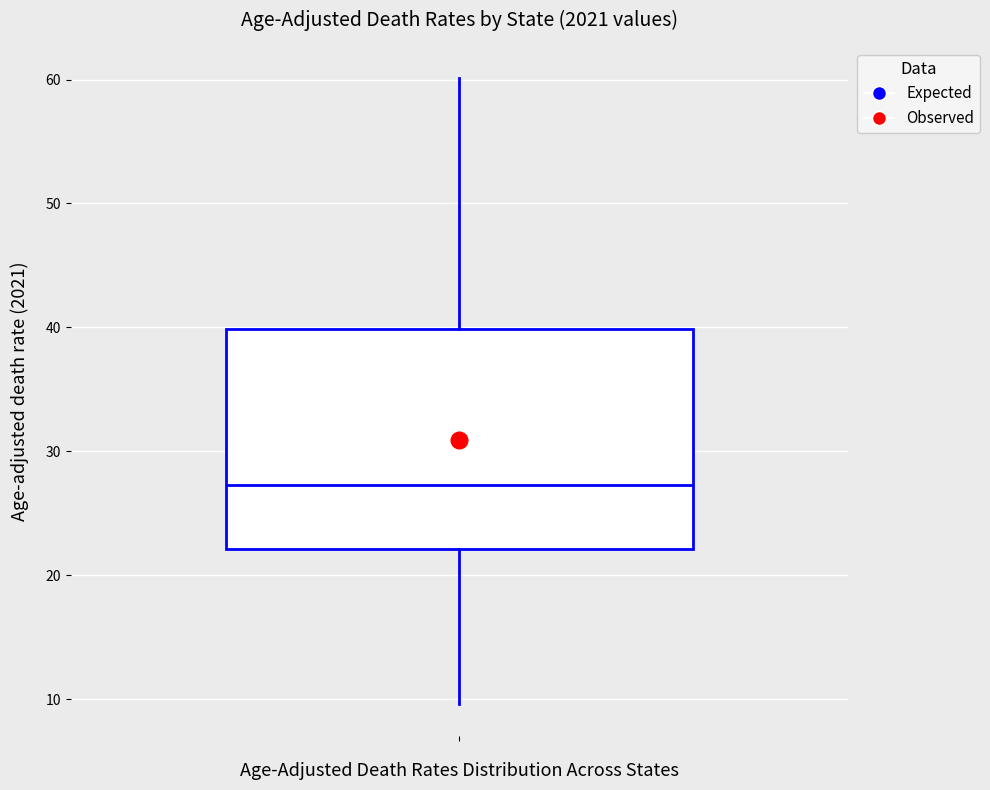

Where does the upper whisker of the box end on the y-axis? The values are not printed on the chart, so give them approximately, as read against the axis.

60